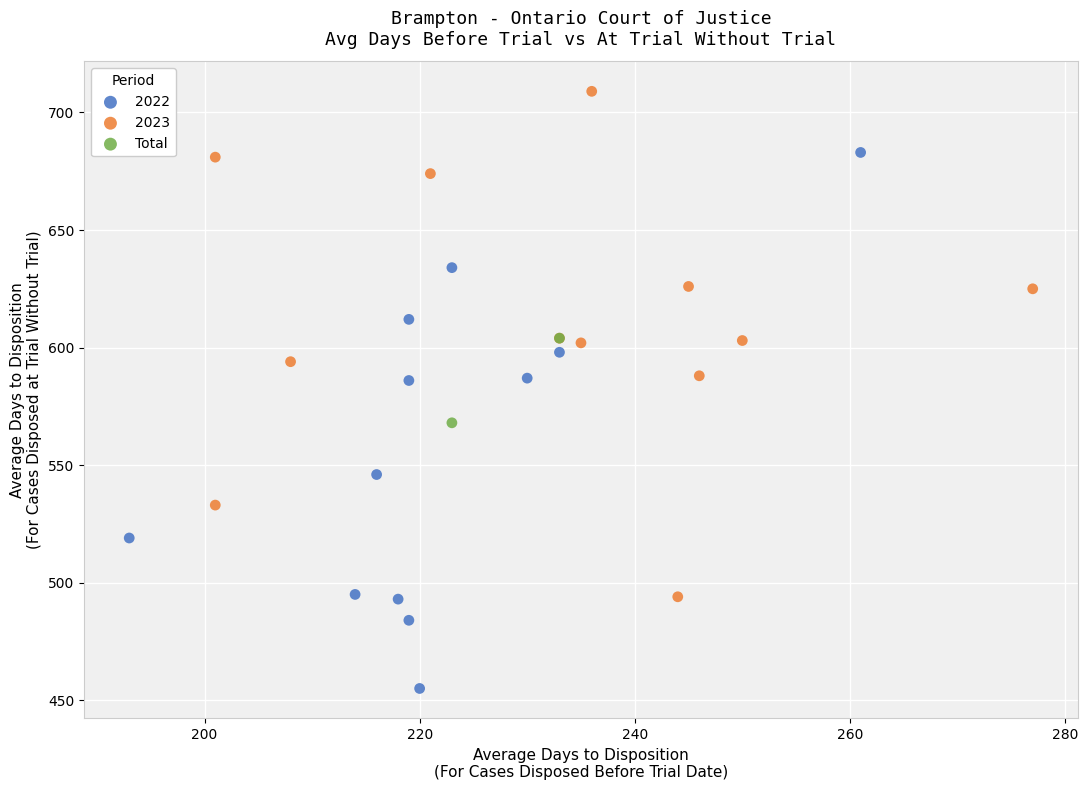

What are all the series names shown in the legend?

2022, 2023, Total